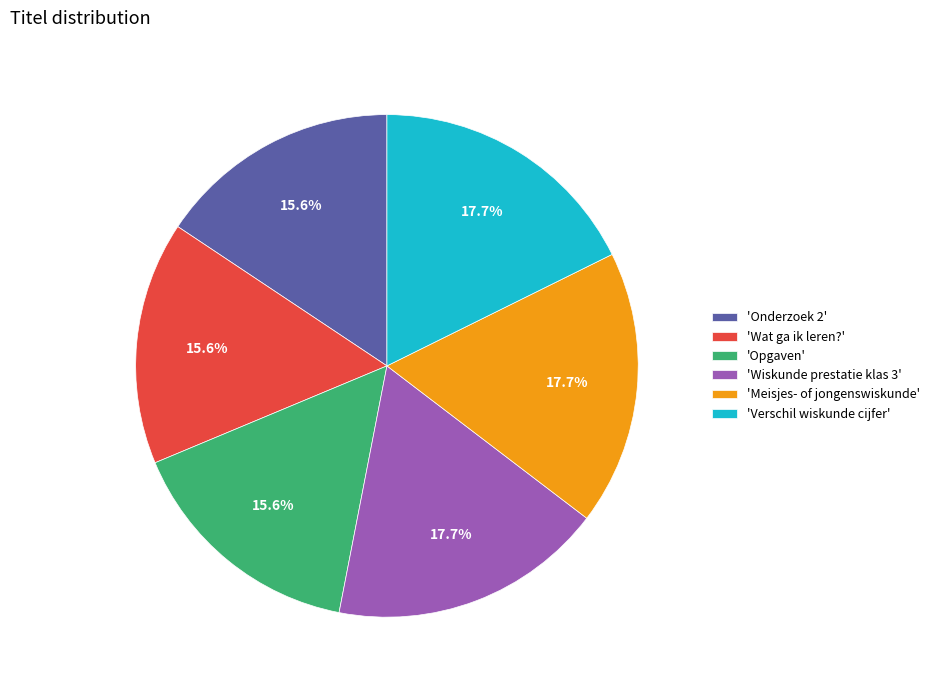

How many slices are in this pie chart?

6